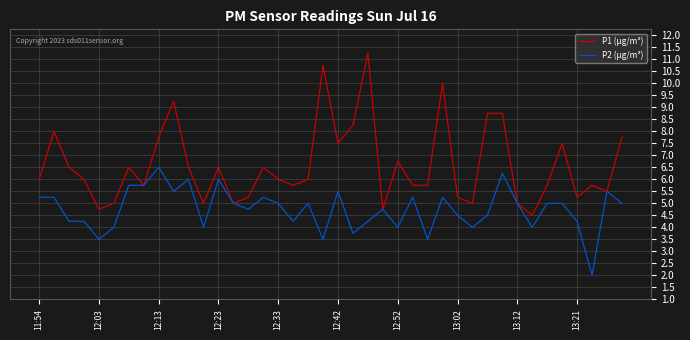

Which series has the largest range (max minus min)?

P1 (µg/m³)